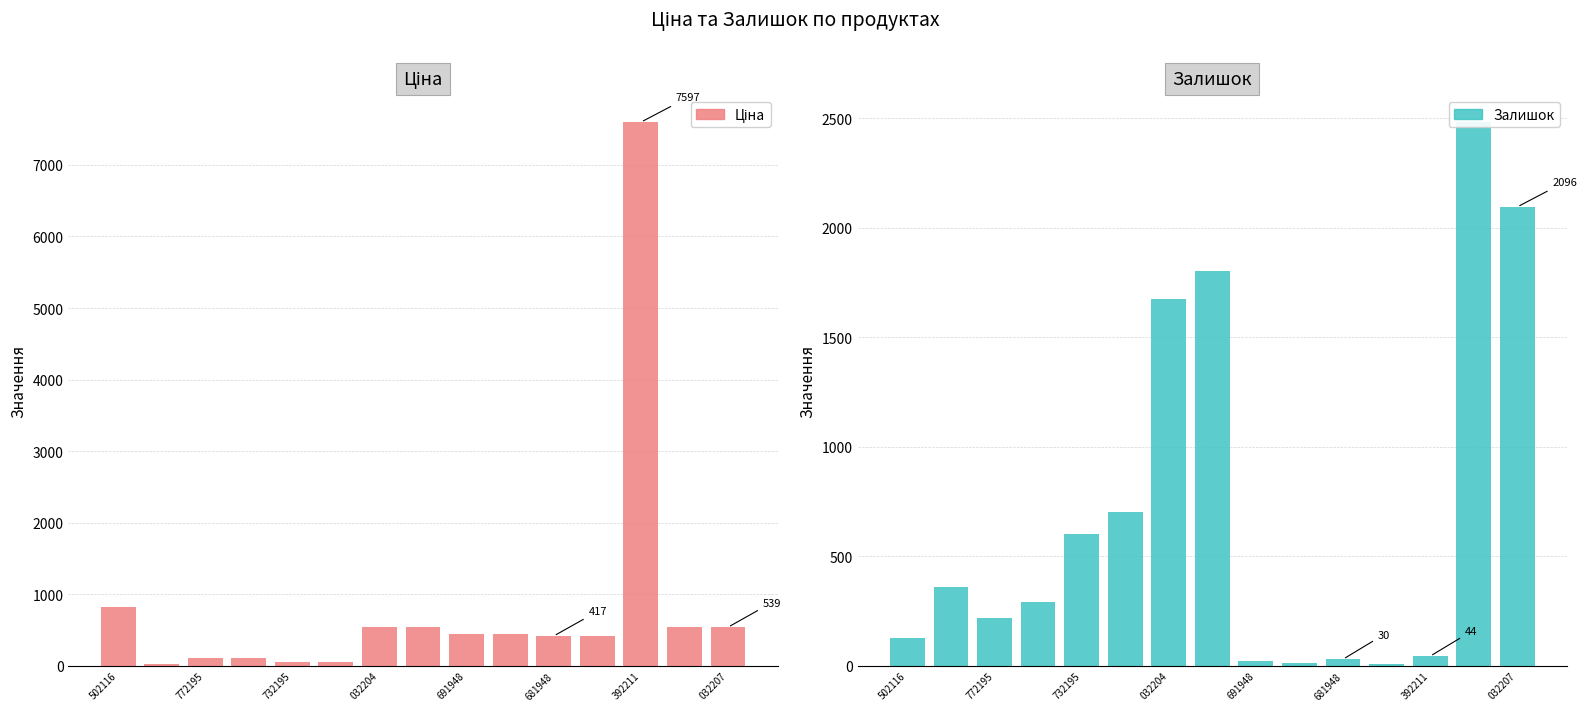

What is the lowest value of the Залишок series?

10.0